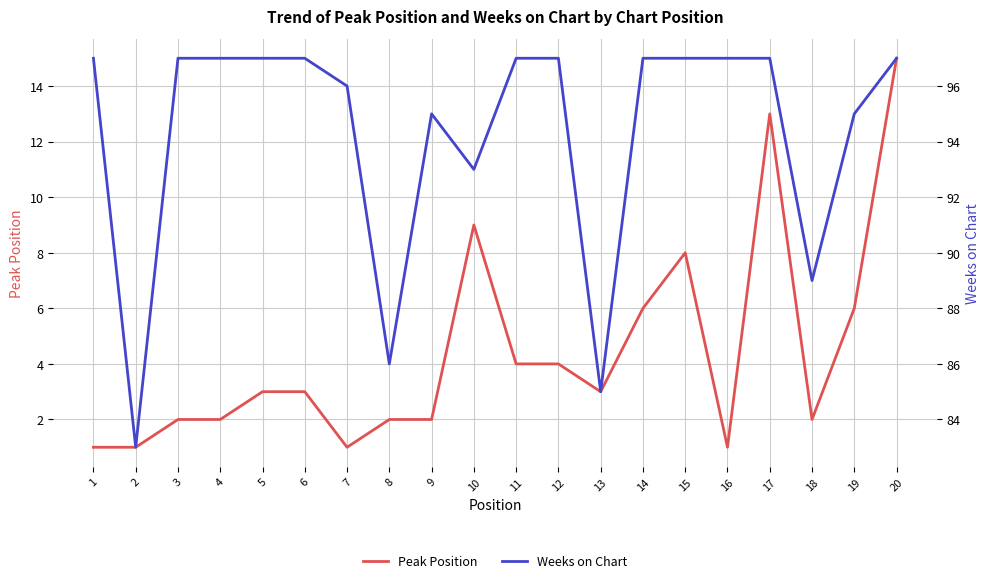

Reading left to right, extract all data points from this chart.

Peak Position: 1	1	2	2	3	3	1	2	2	9	4	4	3	6	8	1	13	2	6	15
Weeks on Chart: 97	83	97	97	97	97	96	86	95	93	97	97	85	97	97	97	97	89	95	97